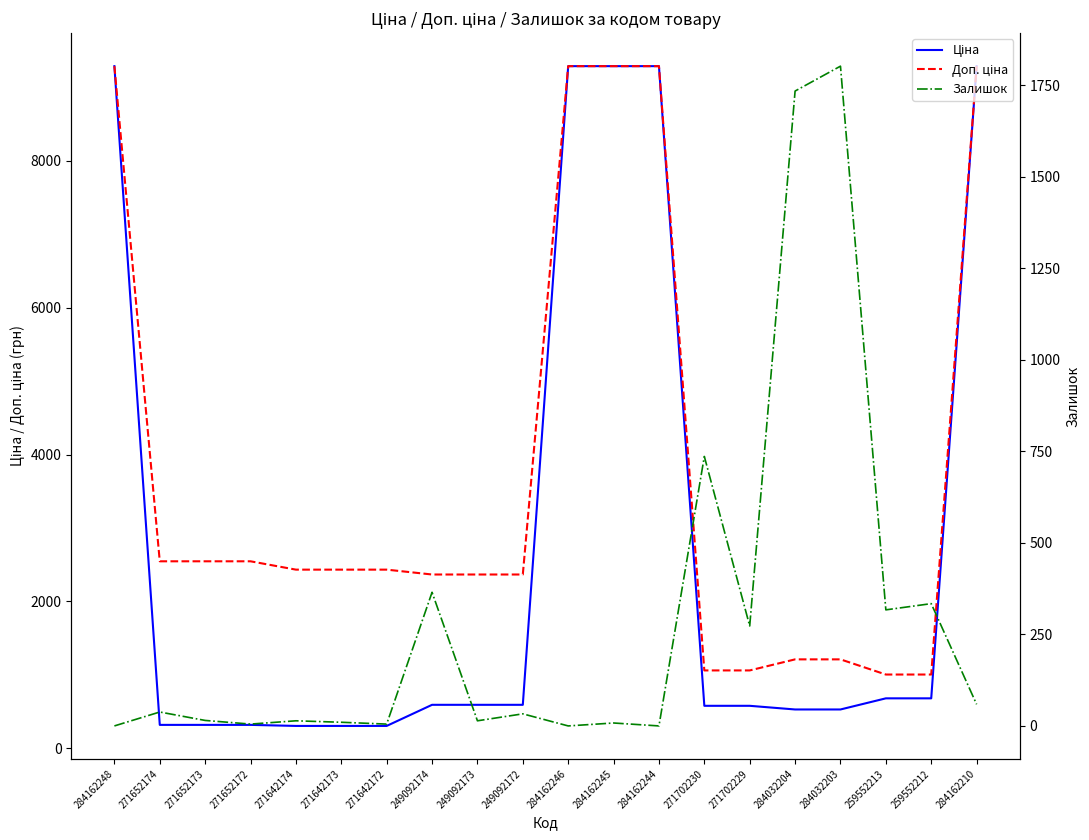

What is the label of the 14th point from the right?

271642172